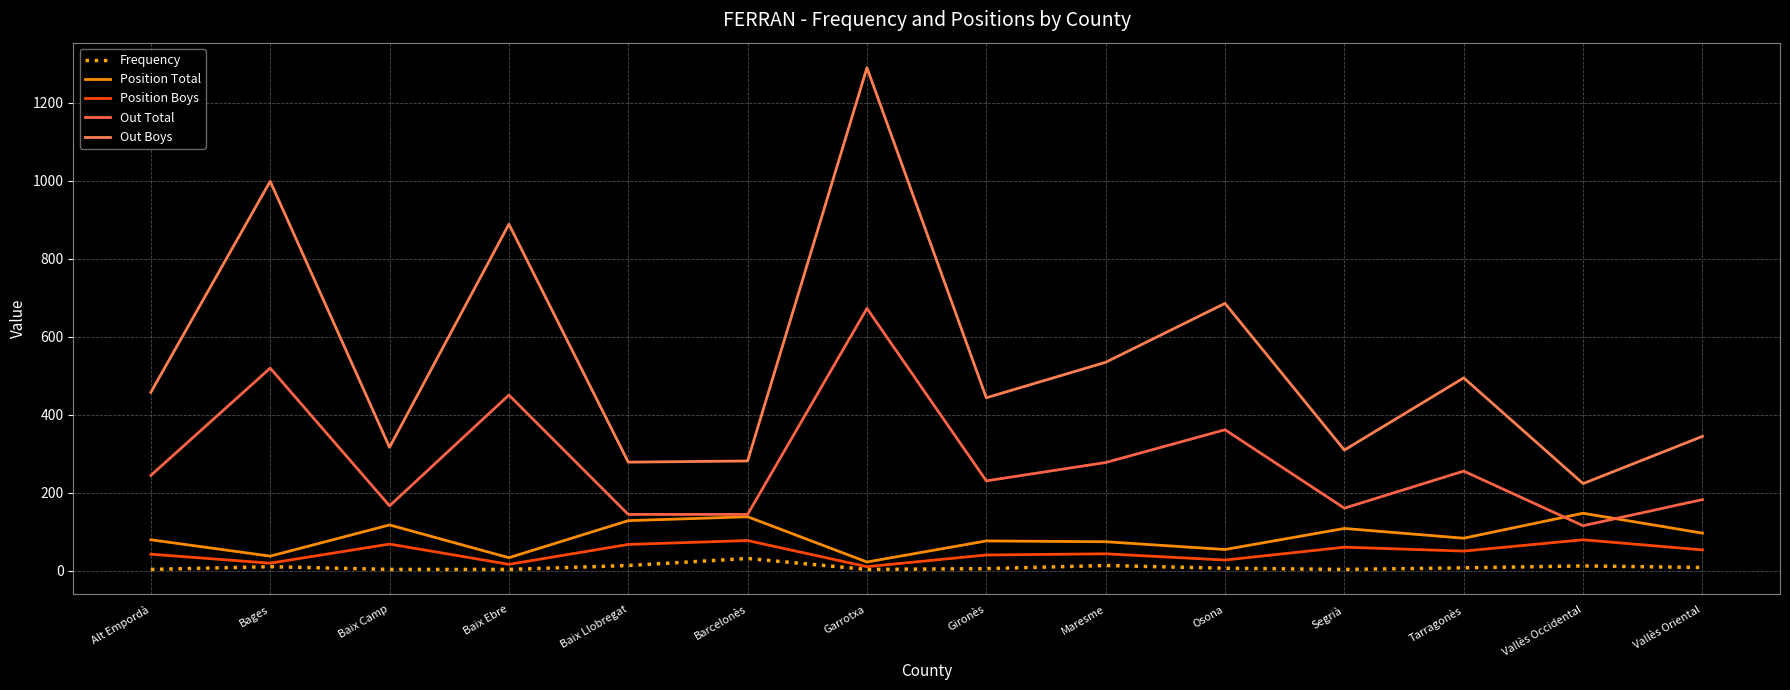

True or false: Out Total has more than 2 interior local peaks.

True